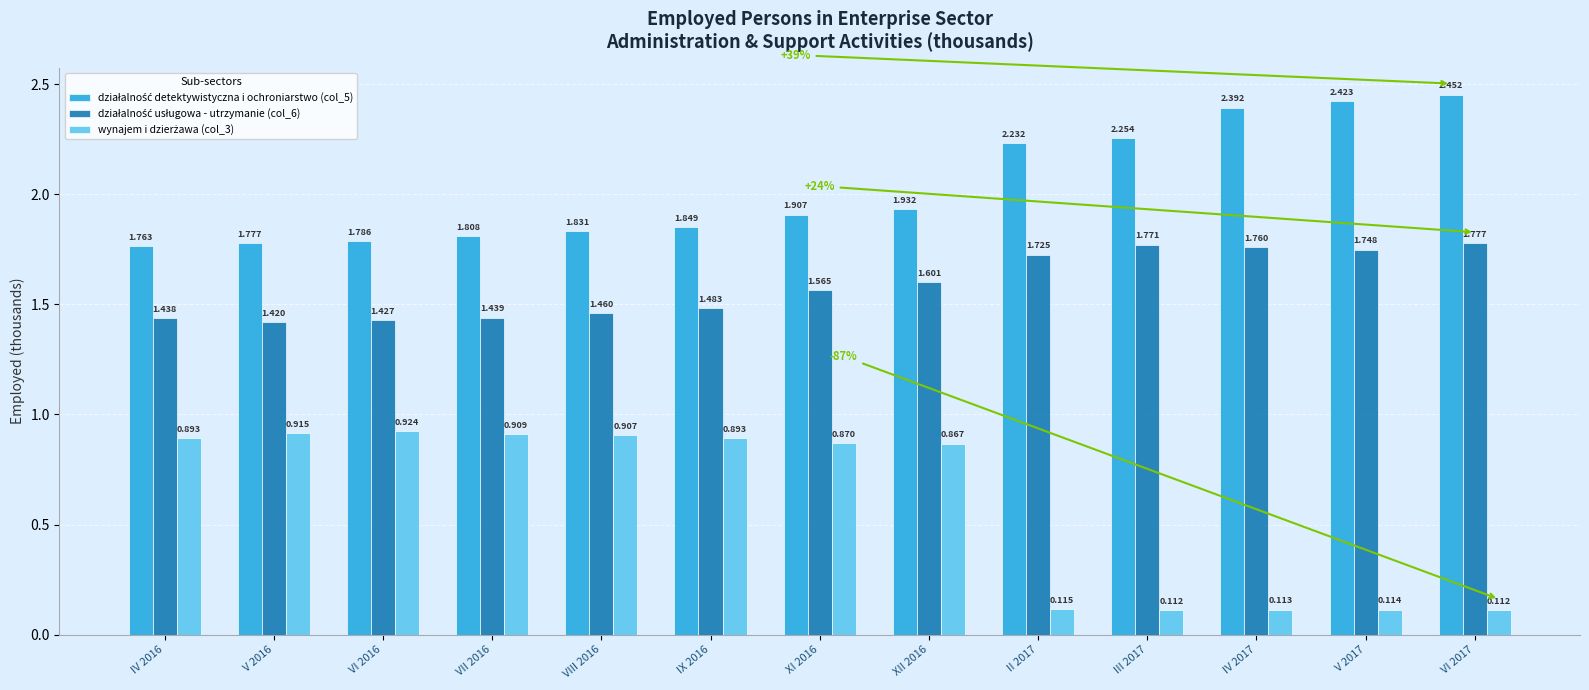

Reading right to left, transcribe all the data shown in this chart.

działalność detektywistyczna i ochroniarstwo (col_5): VI 2017=2.5	V 2017=2.4	IV 2017=2.4	III 2017=2.3	II 2017=2.2	XII 2016=1.9	XI 2016=1.9	IX 2016=1.8	VIII 2016=1.8	VII 2016=1.8	VI 2016=1.8	V 2016=1.8	IV 2016=1.8
działalność usługowa - utrzymanie (col_6): VI 2017=1.8	V 2017=1.7	IV 2017=1.8	III 2017=1.8	II 2017=1.7	XII 2016=1.6	XI 2016=1.6	IX 2016=1.5	VIII 2016=1.5	VII 2016=1.4	VI 2016=1.4	V 2016=1.4	IV 2016=1.4
wynajem i dzierżawa (col_3): VI 2017=0.1	V 2017=0.1	IV 2017=0.1	III 2017=0.1	II 2017=0.1	XII 2016=0.9	XI 2016=0.9	IX 2016=0.9	VIII 2016=0.9	VII 2016=0.9	VI 2016=0.9	V 2016=0.9	IV 2016=0.9